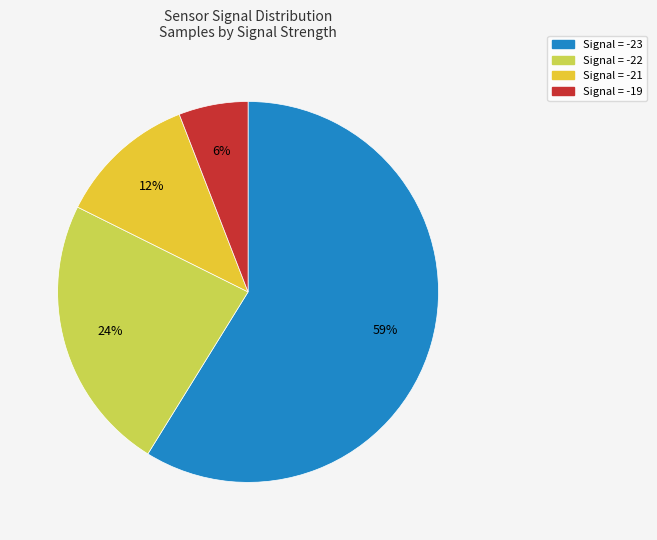

Does any single category account for the majority?

Yes